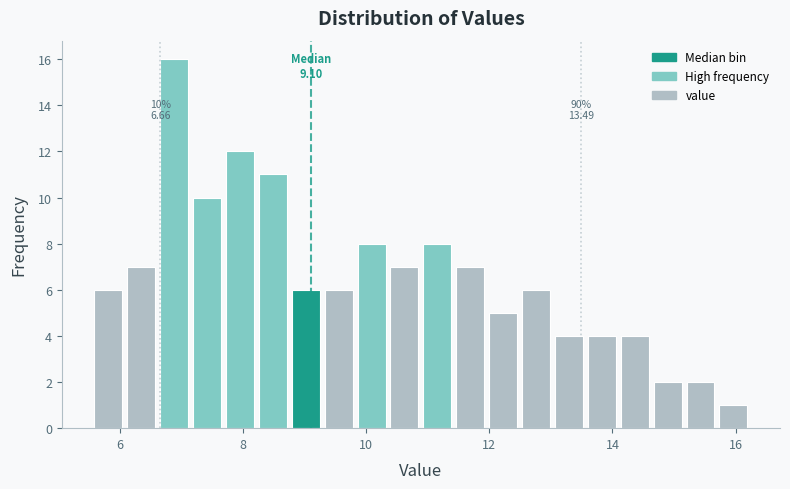

Around what value on the x-axis is the tallest bar? Give the approximate position of its centre, as read against the axis.

6.8